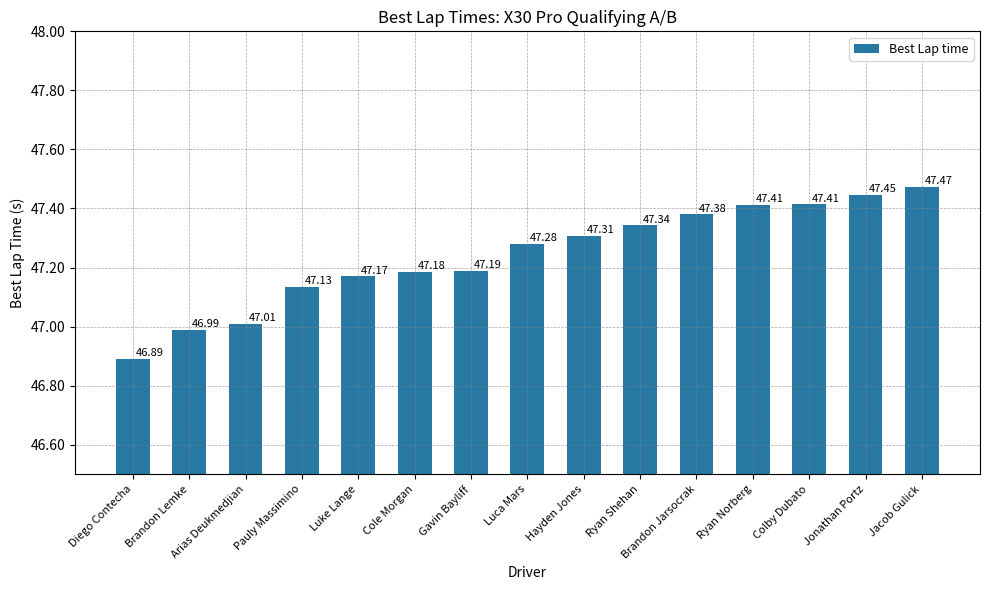

What is the difference between the maximum and minimum values?

0.6